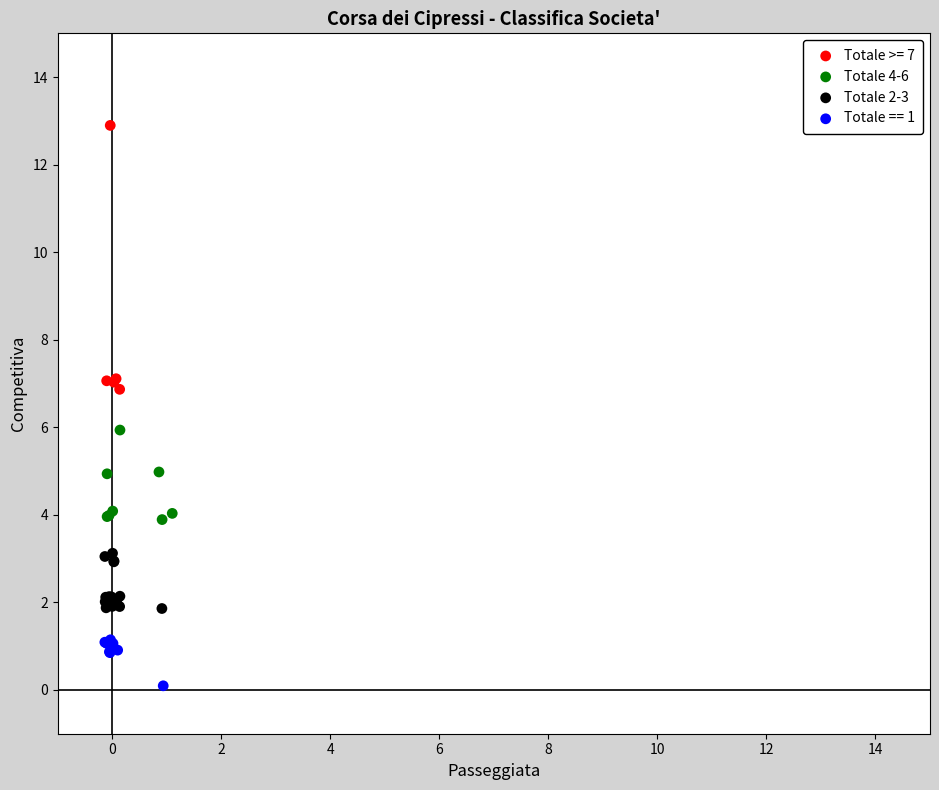

Which series reaches the maximum Y coordinate?

Totale >= 7